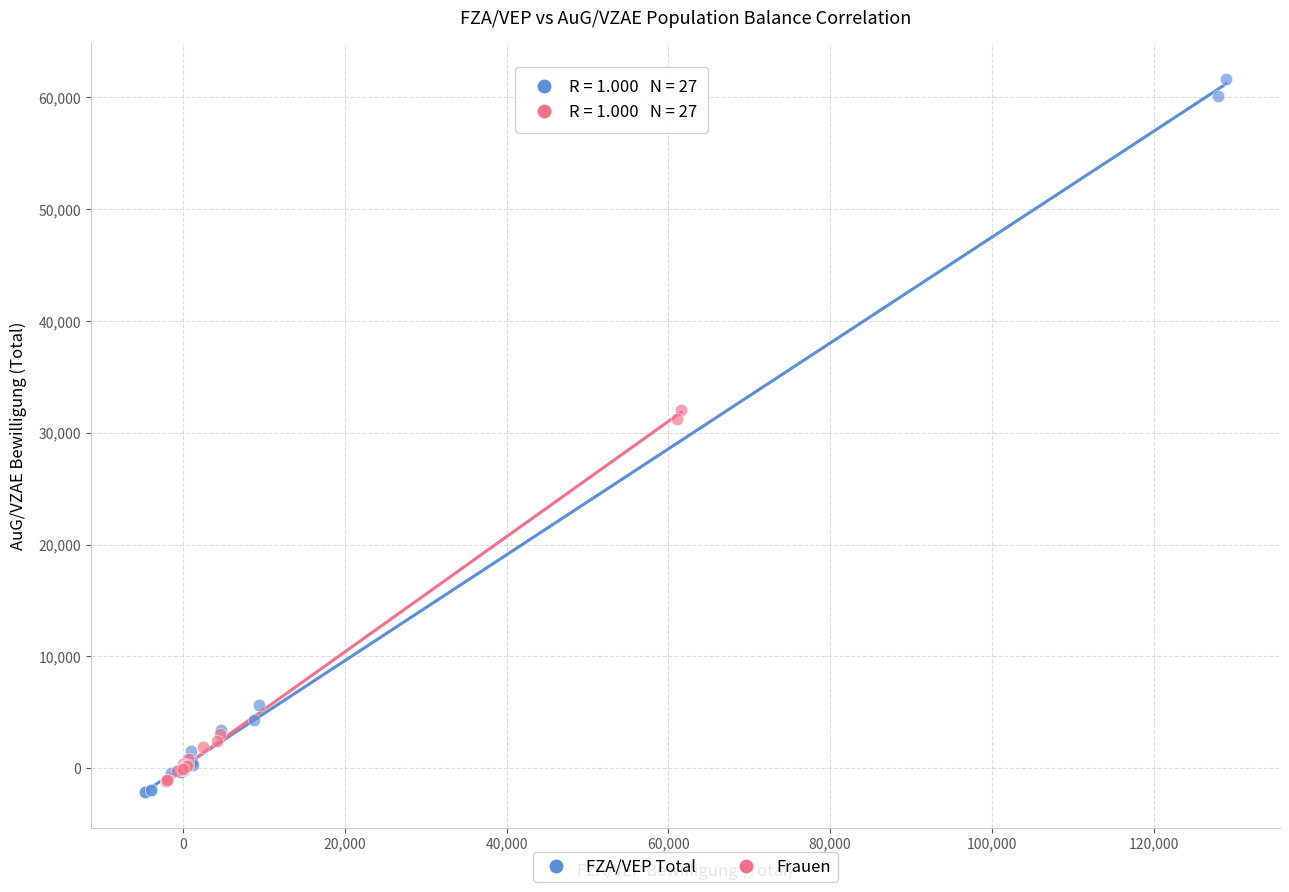

Which series contains the highest Y value?

FZA/VEP Total